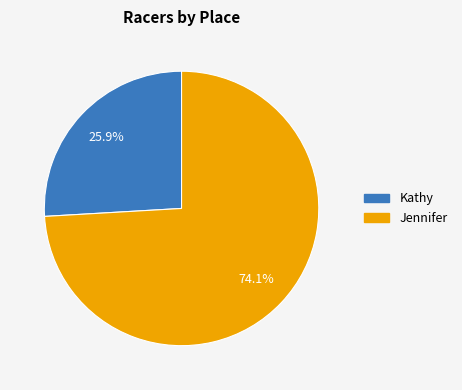

How many segments does this pie chart have?

2